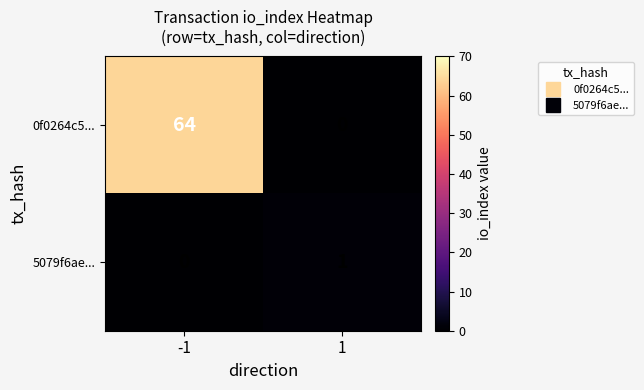

What is the total value across all series at -1?

64